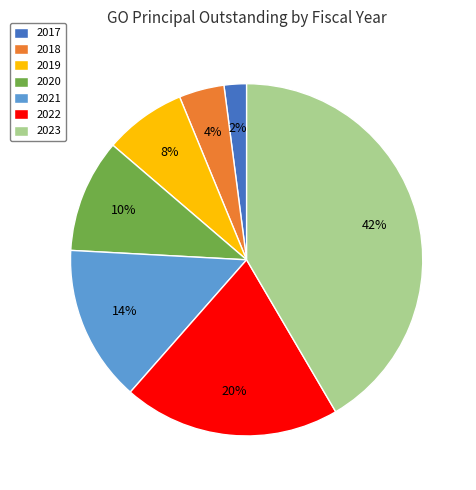

To the nearest percent, what is the combined percentage of 2018 and 2019?

12%